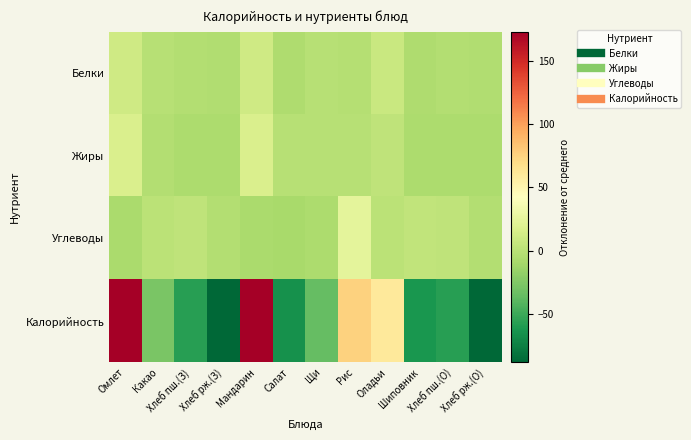

Which series changed the most between Хлеб рж.(З) and Рис?

Калорийность